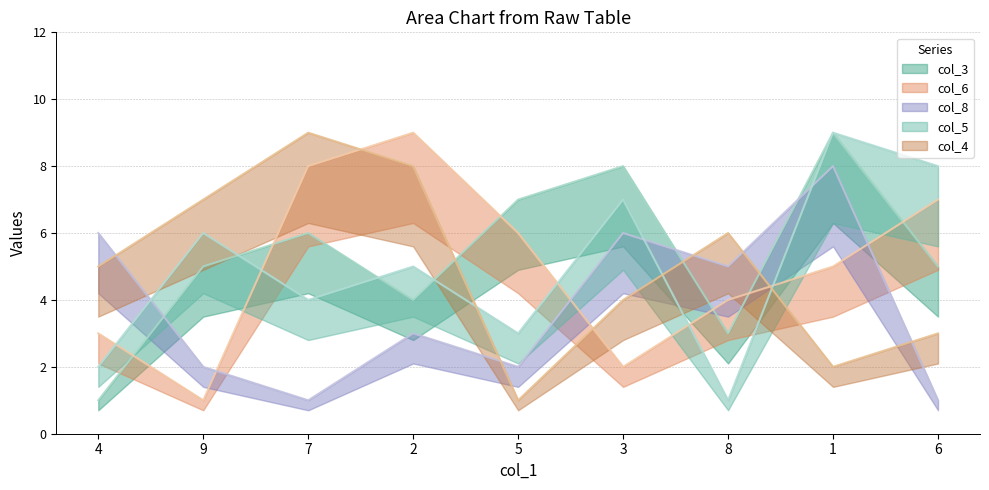

Reading right to left, list all the values displayed in this chart.

col_3: 6=5	1=9	8=3	3=8	5=7	2=4	7=6	9=5	4=1
col_6: 6=7	1=5	8=4	3=2	5=6	2=9	7=8	9=1	4=3
col_8: 6=1	1=8	8=5	3=6	5=2	2=3	7=1	9=2	4=6
col_5: 6=8	1=9	8=1	3=7	5=3	2=5	7=4	9=6	4=2
col_4: 6=3	1=2	8=6	3=4	5=1	2=8	7=9	9=7	4=5